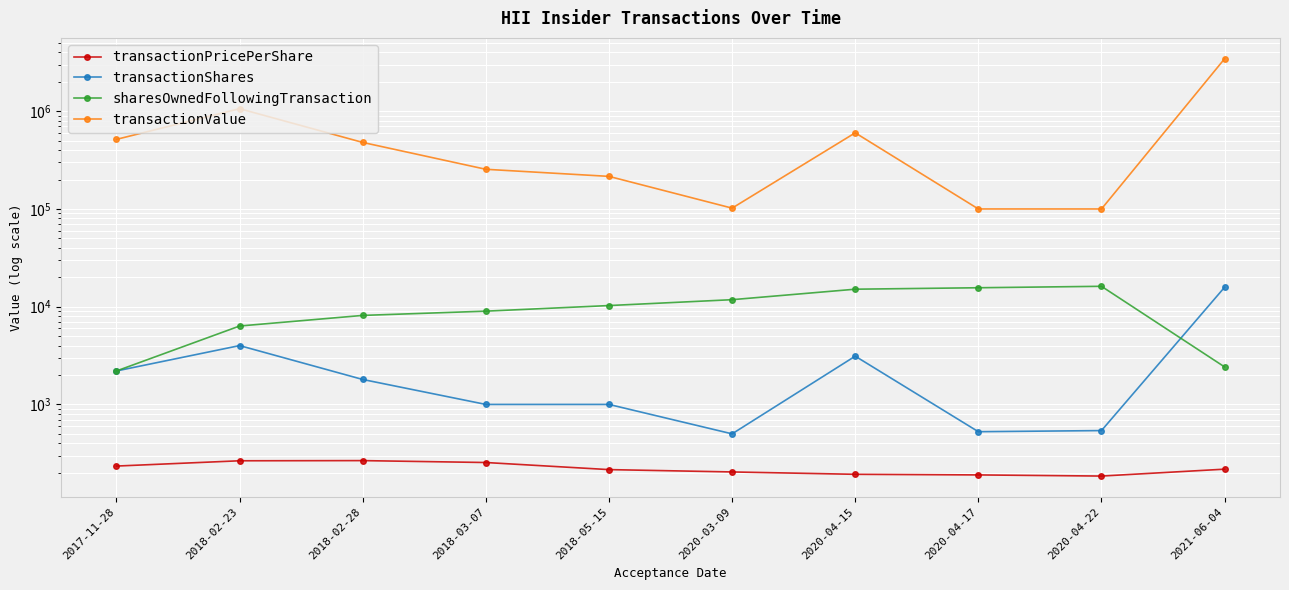

True or false: sharesOwnedFollowingTransaction has a value of 13669.2 at 2018-03-07.

False